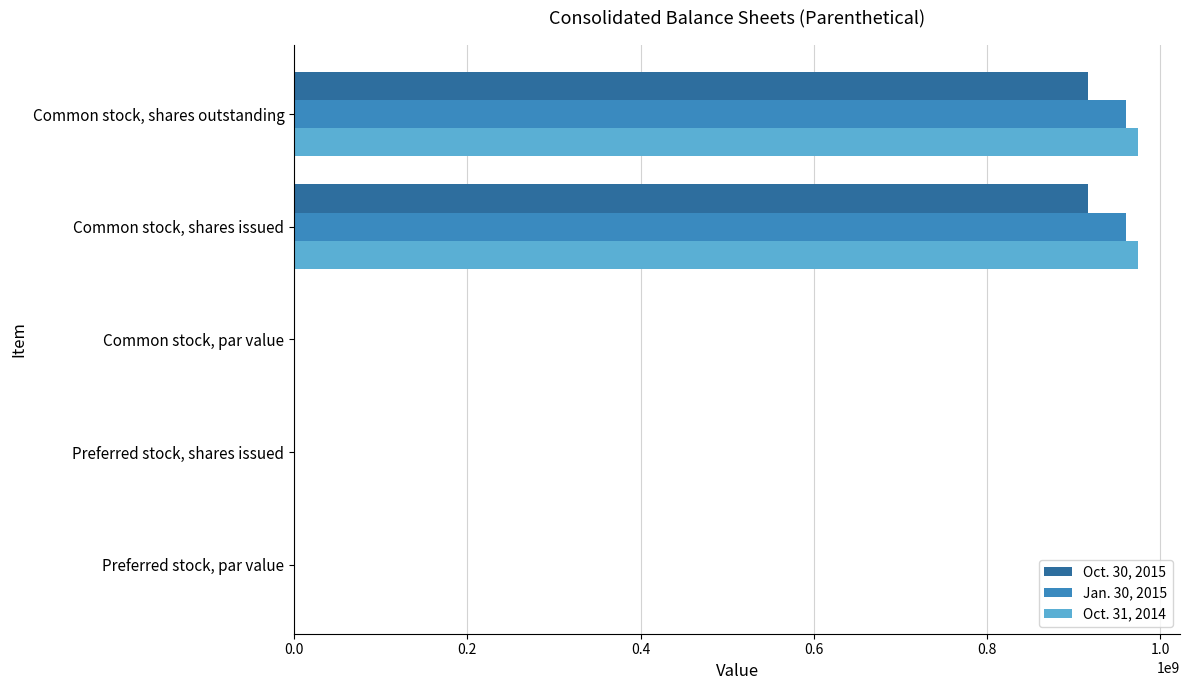

What is the sum of all Jan. 30, 2015 values?

1920000005.5